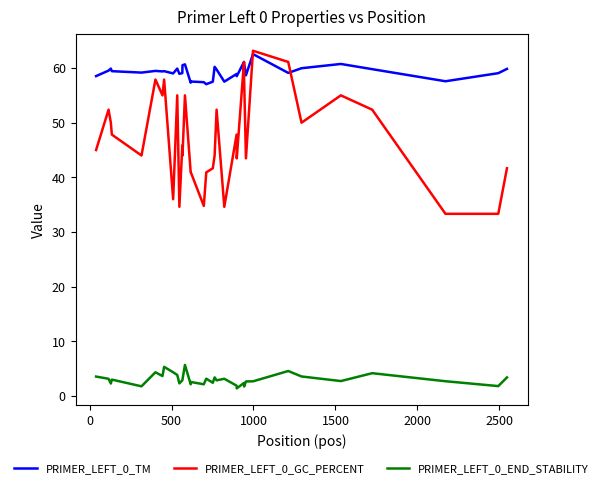

True or false: PRIMER_LEFT_0_GC_PERCENT and PRIMER_LEFT_0_END_STABILITY intersect in this chart.

False